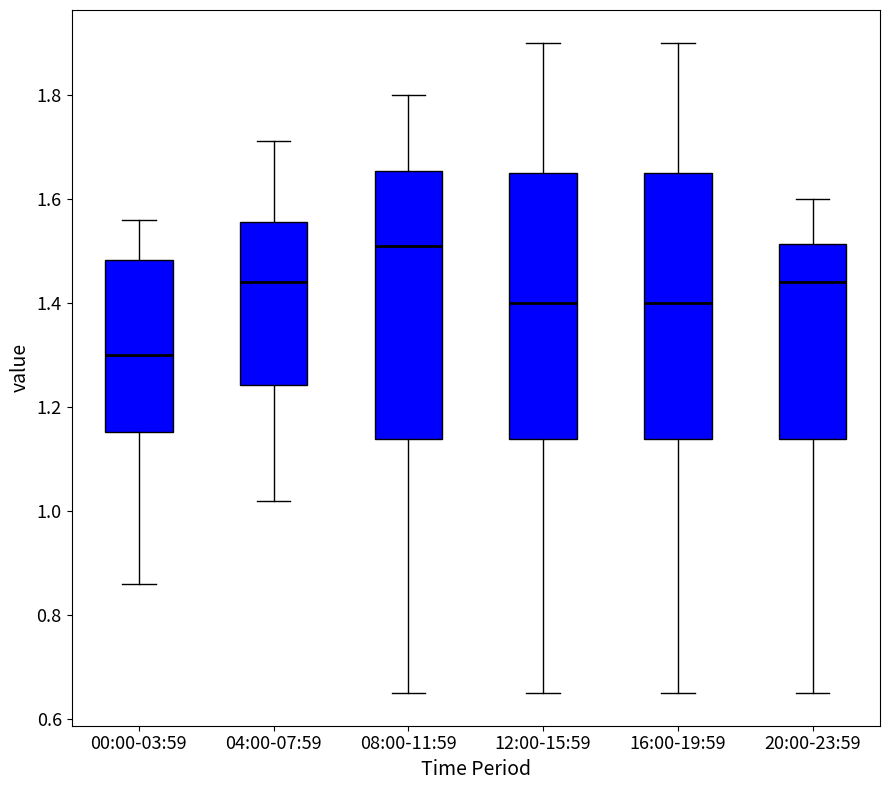

Reading left to right, transcribe this box plot: for each box, give where its median line is, the range the box spans, and where its two whiskers end, as read against the y-axis. The values are not printed on the chart, so give them approximately, as read against the axis.

00:00-03:59: median 1.30, box 1.16 to 1.48, whiskers 0.86 to 1.56
04:00-07:59: median 1.44, box 1.24 to 1.56, whiskers 1.02 to 1.72
08:00-11:59: median 1.52, box 1.14 to 1.66, whiskers 0.66 to 1.80
12:00-15:59: median 1.40, box 1.14 to 1.66, whiskers 0.66 to 1.90
16:00-19:59: median 1.40, box 1.14 to 1.66, whiskers 0.66 to 1.90
20:00-23:59: median 1.44, box 1.14 to 1.52, whiskers 0.66 to 1.60